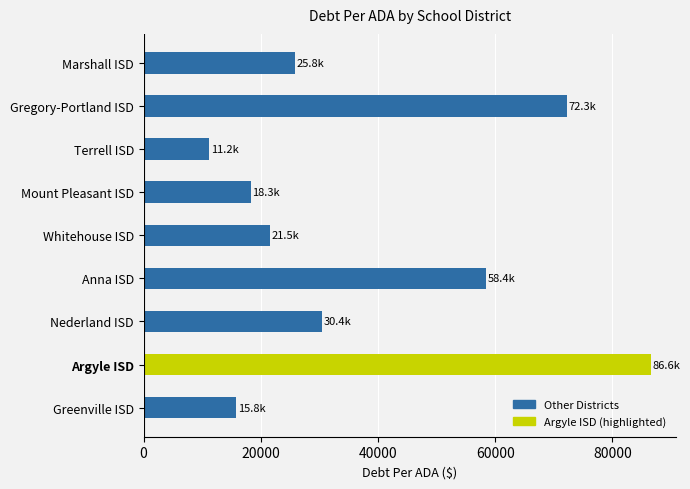

How many data points does each series have?

9